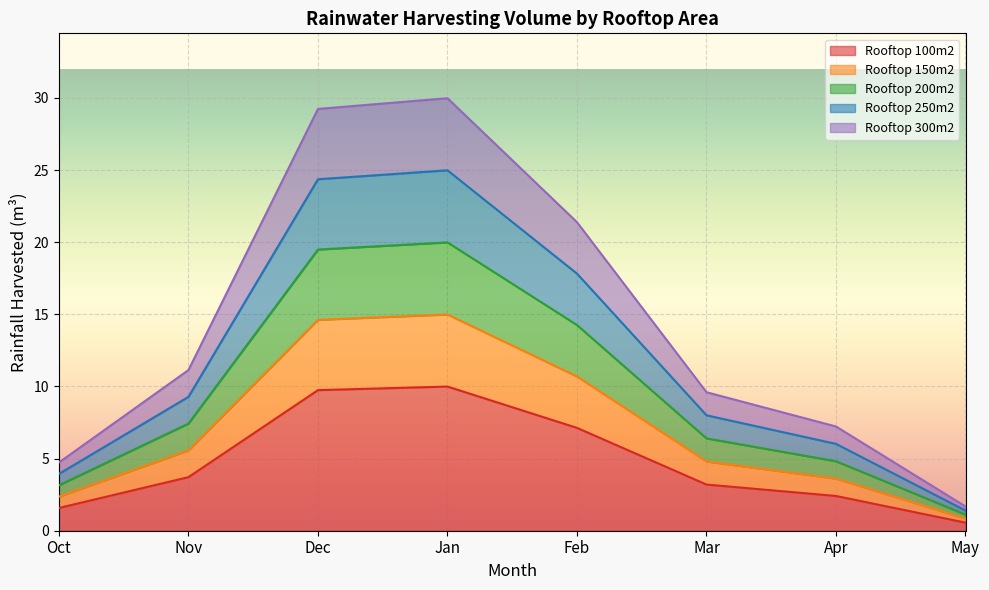

What is the label of the 4th point from the left?

Jan